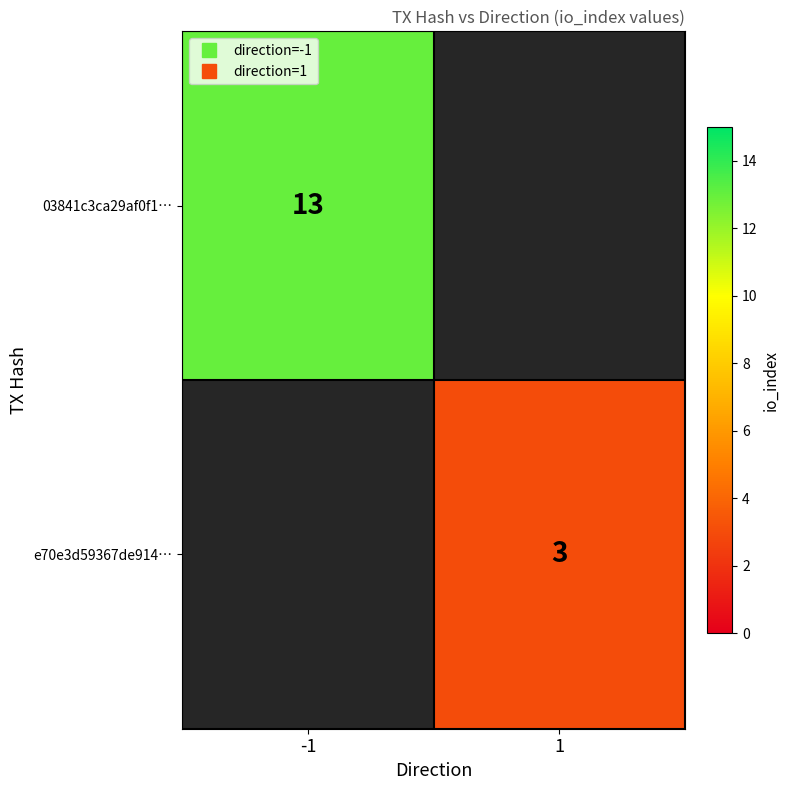

What is the lowest value of the 03841c3ca29af0f1… series?

13.0